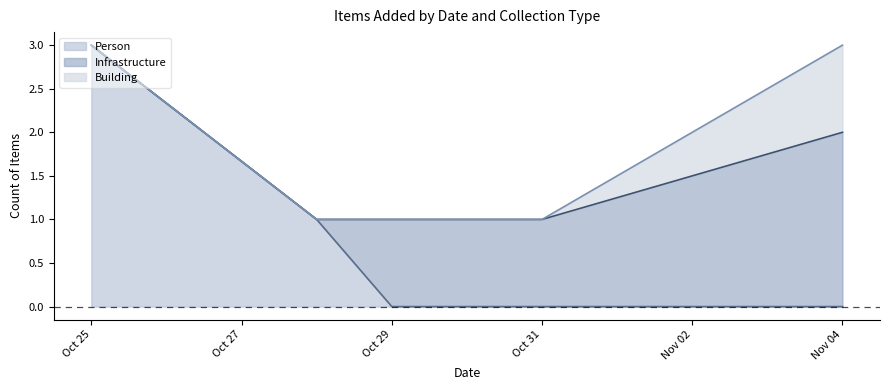

Rank the series by their maximum value, from lowest to highest.

Person (upper), Infrastructure (upper), Building (upper)